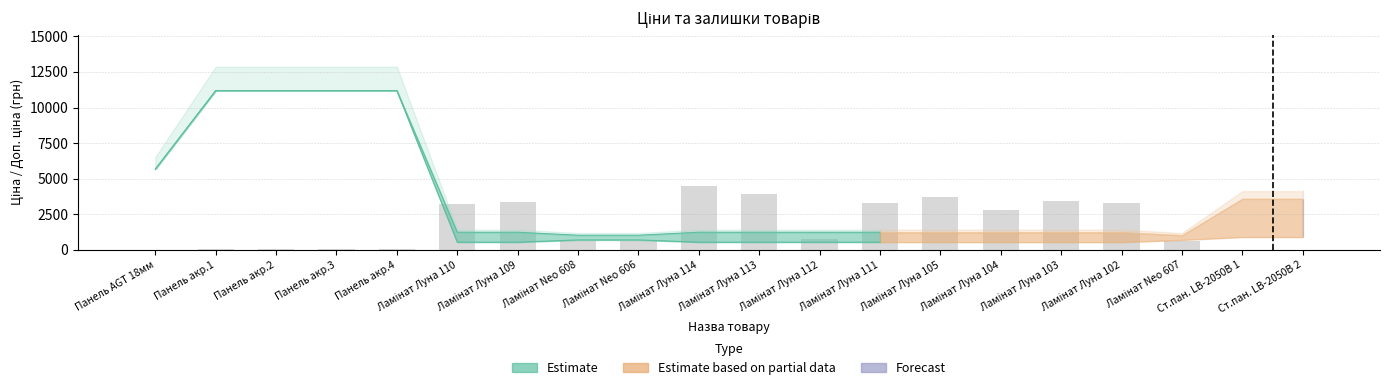

Reading left to right, what are all the values shown in this chart?

Панель AGT 18мм=5.6	Панель акр.1=31.9	Панель акр.2=31.9	Панель акр.3=31.9	Панель акр.4=28.1	Ламінат Луна 110=3249.6	Ламінат Луна 109=3377.1	Ламінат Neo 608=596.0	Ламінат Neo 606=627.8	Ламінат Луна 114=4475.3	Ламінат Луна 113=3928.0	Ламінат Луна 112=781.5	Ламінат Луна 111=3292.7	Ламінат Луна 105=3725.6	Ламінат Луна 104=2826.1	Ламінат Луна 103=3403.3	Ламінат Луна 102=3274.0	Ламінат Neo 607=652.2	Ст.пан. LB-2050B 1=16.9	Ст.пан. LB-2050B 2=13.1